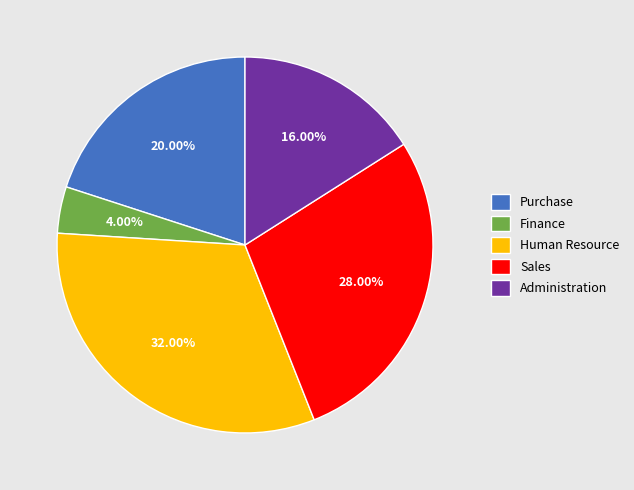

Do Sales and Human Resource together represent more than half of the pie?

Yes